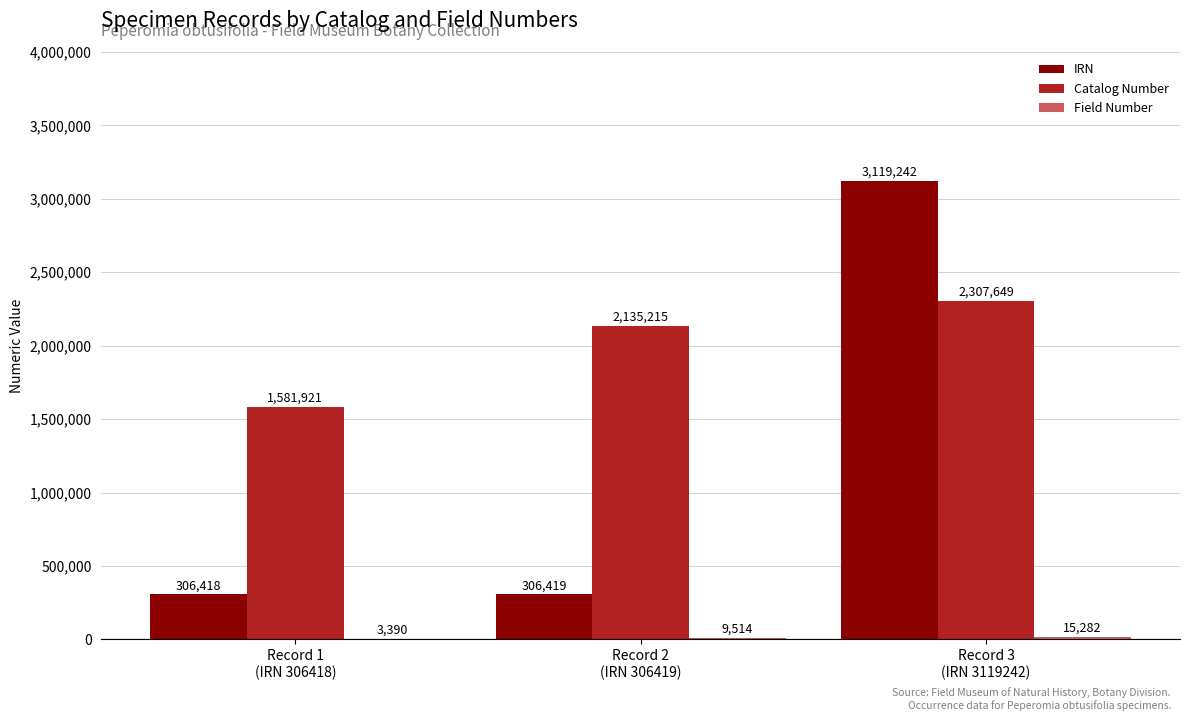

How many distinct data groups are displayed?

3